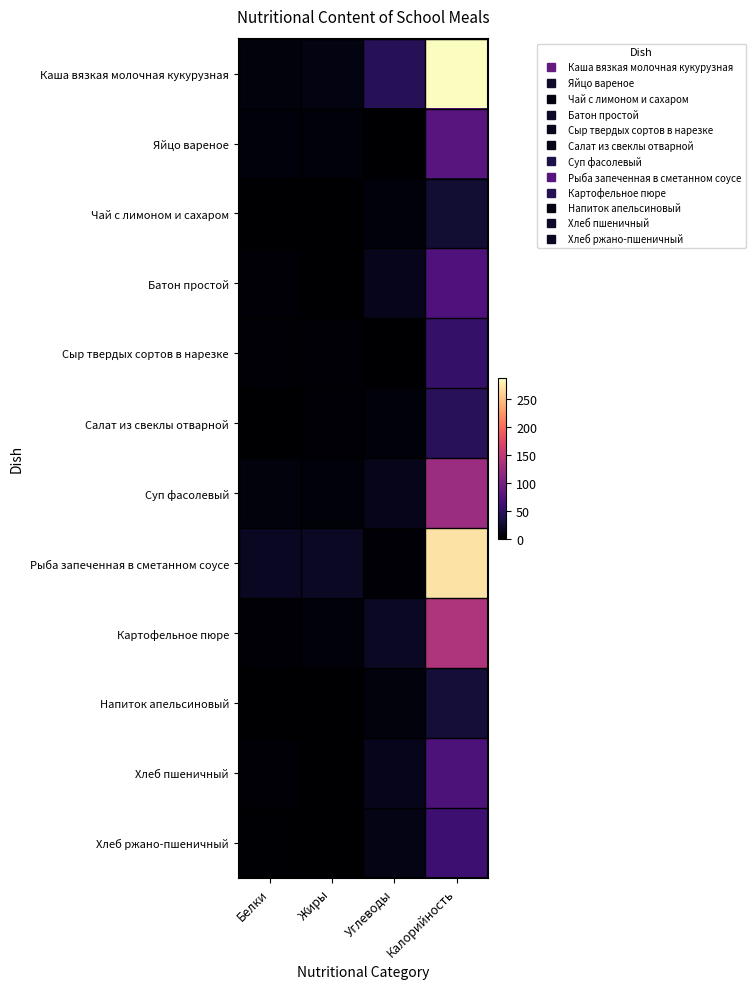

At how many categories does at least one series exceed 21?

2